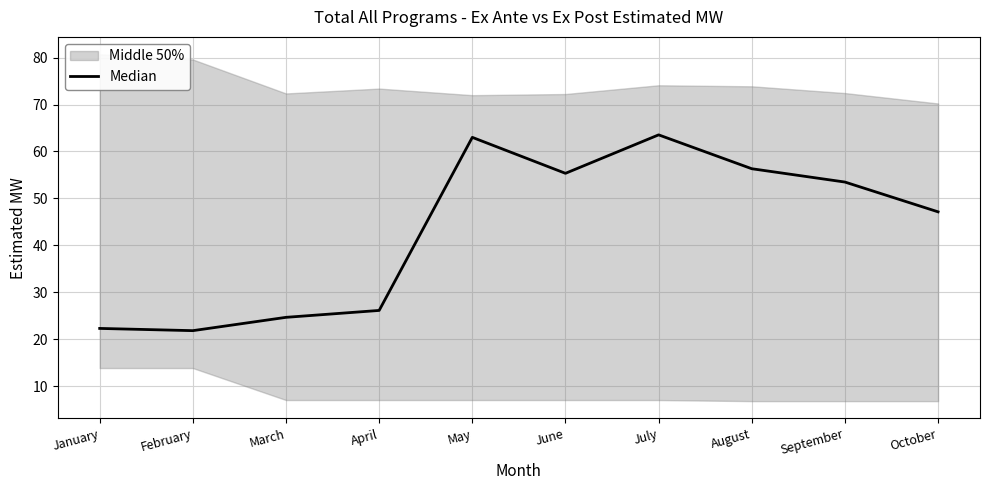

Which category has the highest value across all series?

July